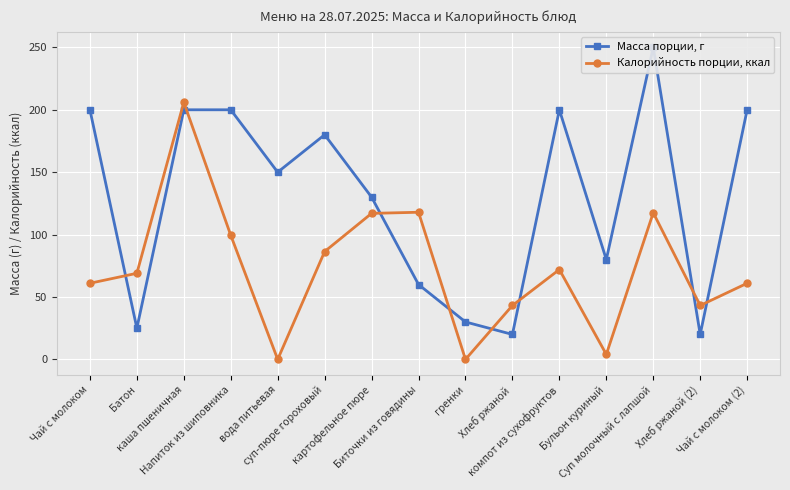

In Калорийность порции, ккал, how many points are higher than both neighbors (excluding endpoints)?

4